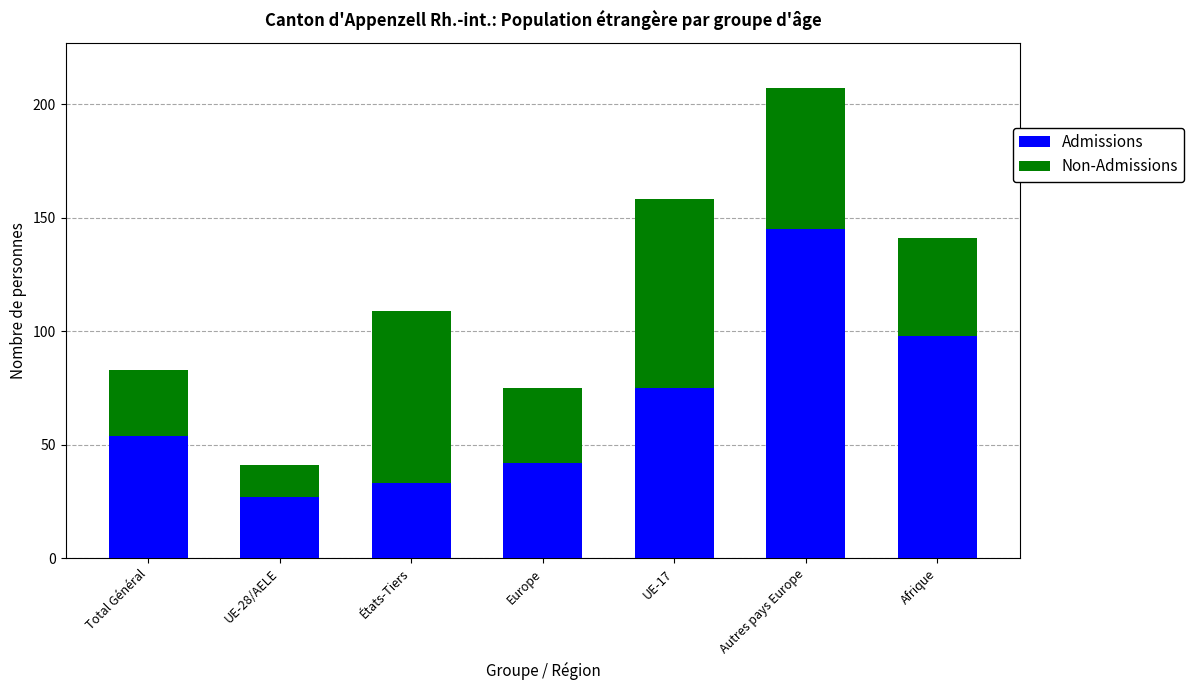

How many bars are there in total?

7